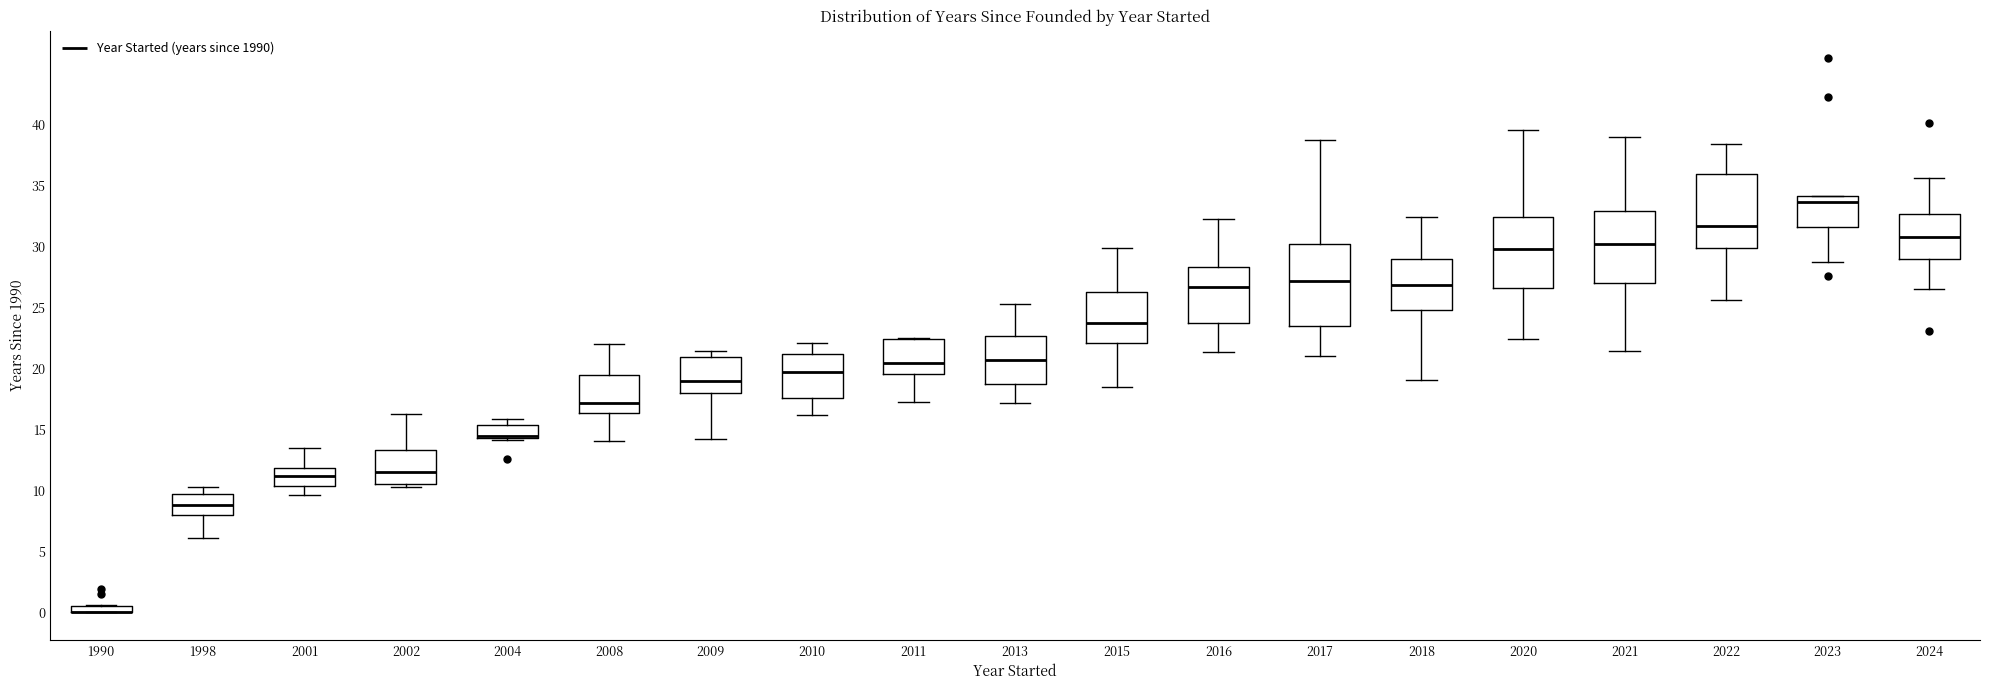

Where is the lower edge of the box at x = 2020 on the y-axis? The values are not printed on the chart, so give them approximately, as read against the axis.

26.5